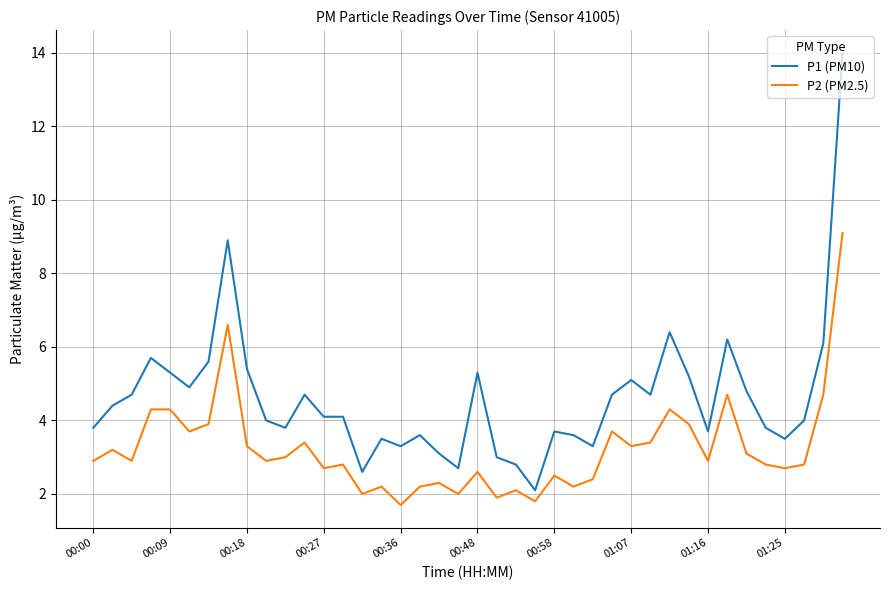

Which series has the largest total across all categories?

P1 (PM10)